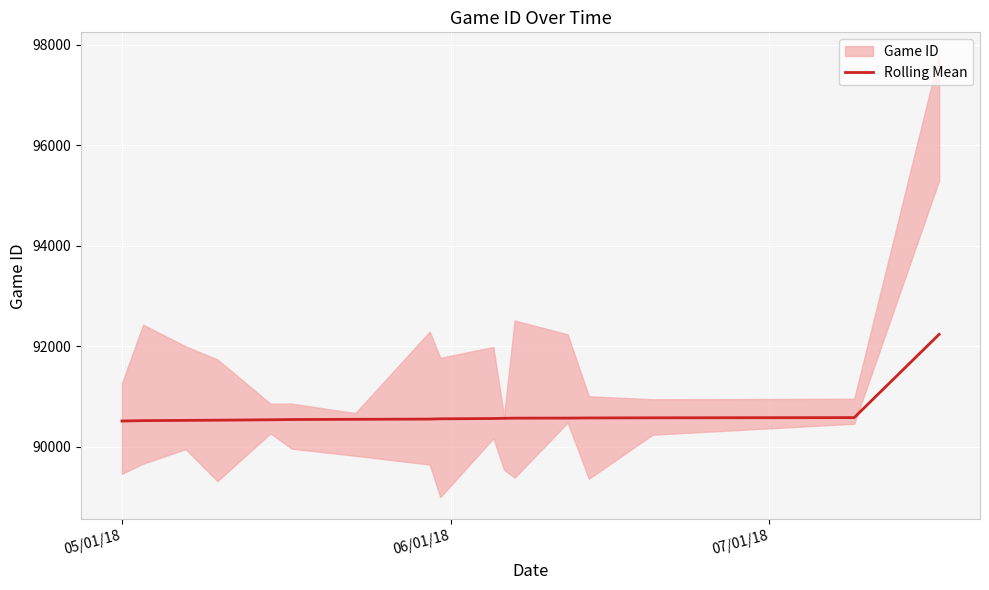

What is the sum of all values?

1541013.7